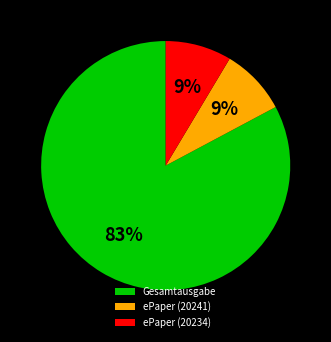

Combined, do ePaper (20234) and Gesamtausgabe account for over 50%?

Yes